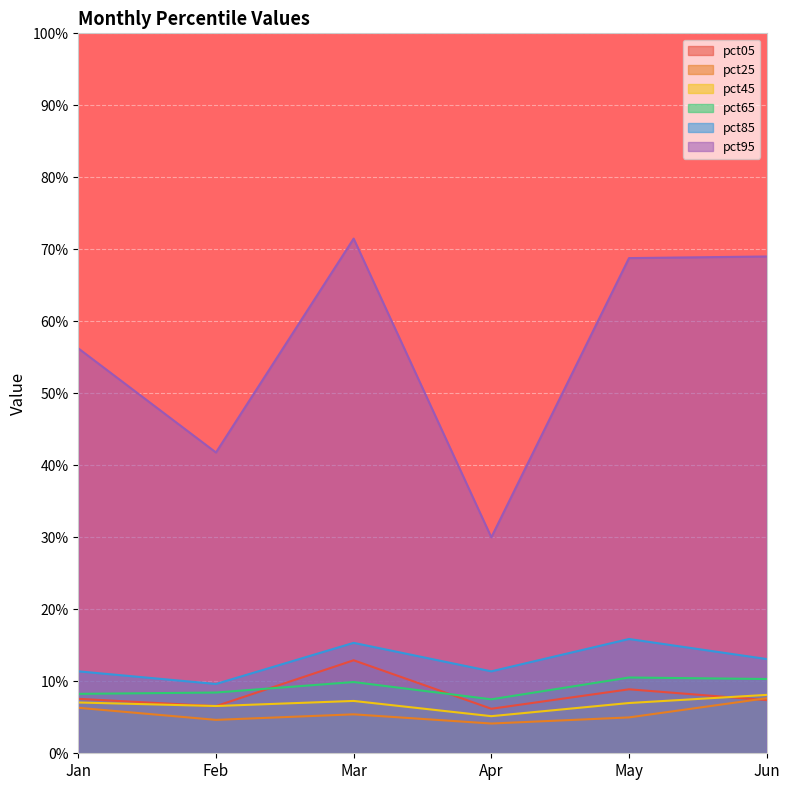

How many distinct data groups are displayed?

6